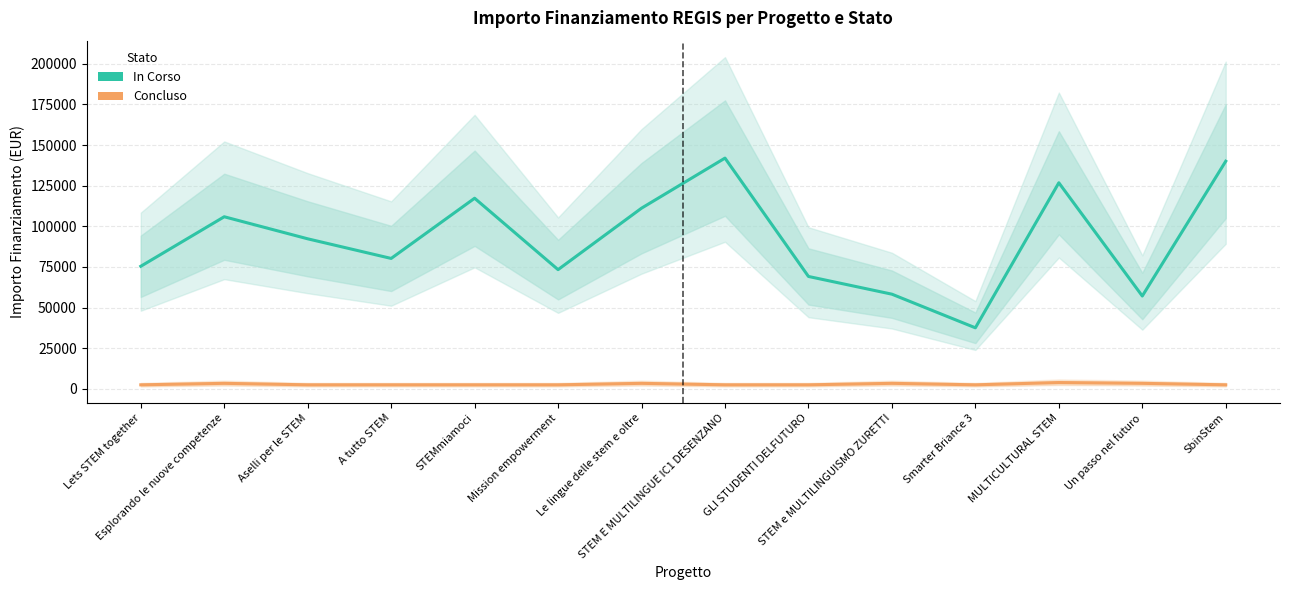

Count the number of categories in the chart.

14